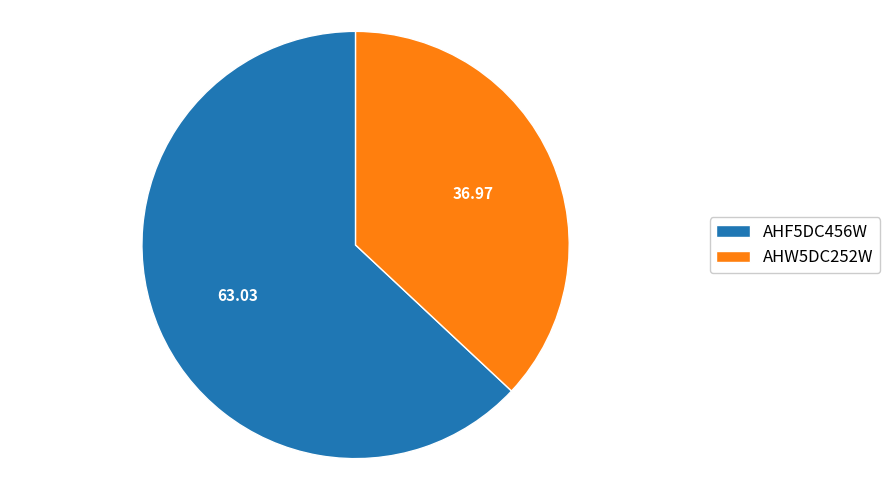

What is the ratio of the value at AHF5DC456W to the value at AHW5DC252W?

1.7